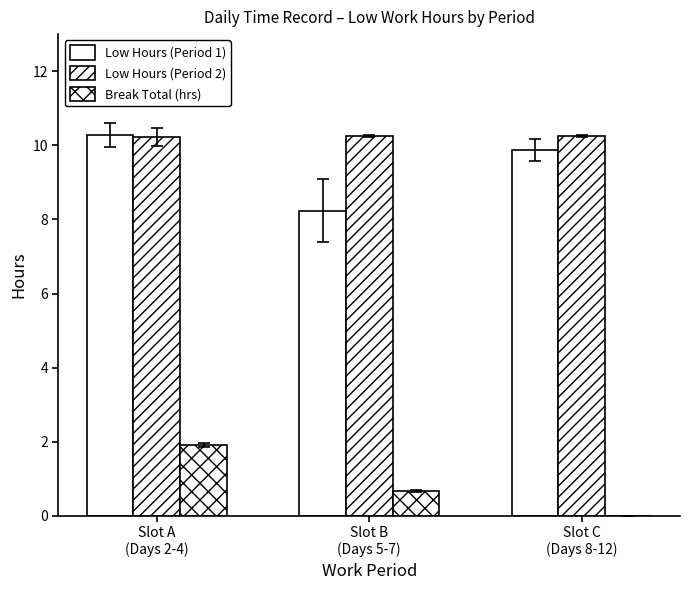

Reading left to right, extract all data points from this chart.

Low Hours (Period 1): 10.3	8.2	9.9
Low Hours (Period 2): 10.2	10.3	10.2
Break Total (hrs): 1.9	0.7	0.0